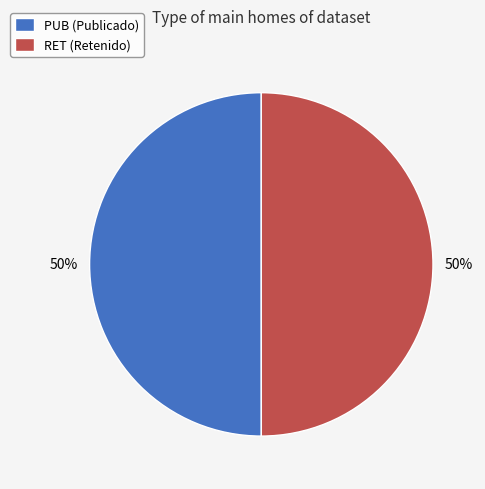

What percentage is the RET slice, to the nearest percent?

50%